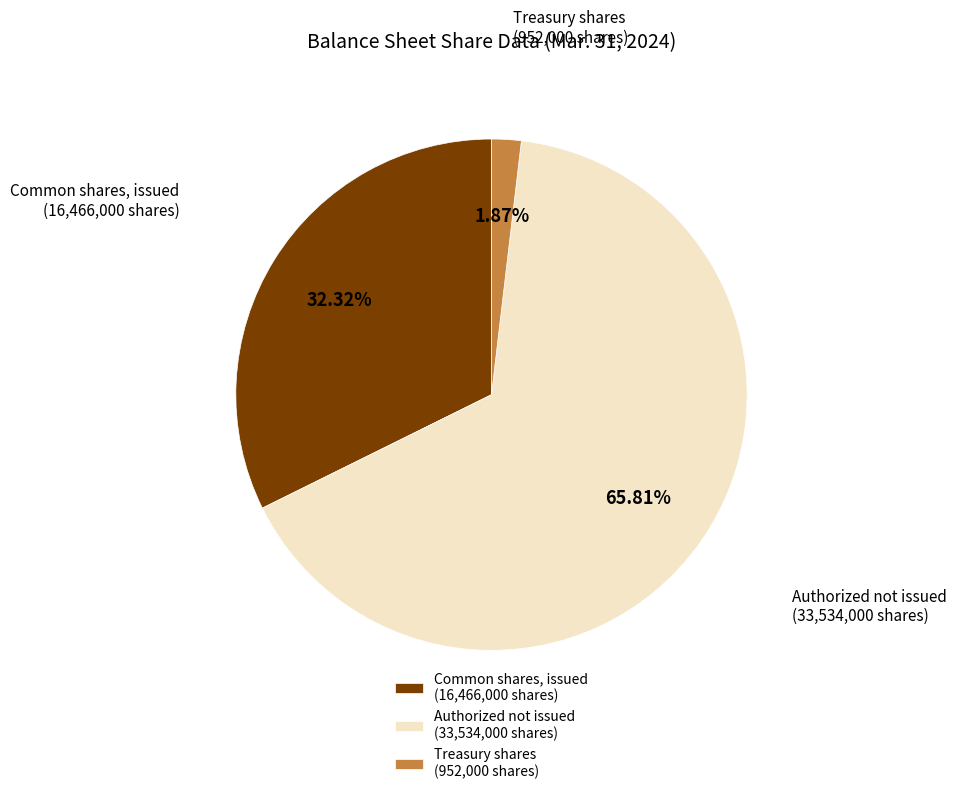

Combined, do Treasury shares (952,000 shares) and Authorized not issued (33,534,000 shares) account for over 50%?

Yes